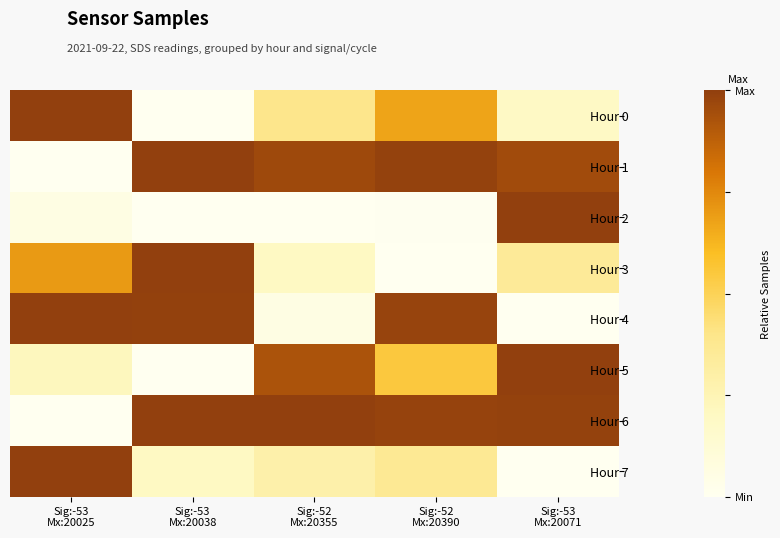

Reading left to right, list all the values displayed in this chart.

Hour 0: Sig:-53
Mx:20025=1.0	Sig:-53
Mx:20038=0.0	Sig:-52
Mx:20355=0.4	Sig:-52
Mx:20390=0.7	Sig:-53
Mx:20071=0.2
Hour 1: Sig:-53
Mx:20025=0.0	Sig:-53
Mx:20038=1.0	Sig:-52
Mx:20355=1.0	Sig:-52
Mx:20390=1.0	Sig:-53
Mx:20071=1.0
Hour 2: Sig:-53
Mx:20025=0.1	Sig:-53
Mx:20038=0.0	Sig:-52
Mx:20355=0.0	Sig:-52
Mx:20390=0.0	Sig:-53
Mx:20071=1.0
Hour 3: Sig:-53
Mx:20025=0.7	Sig:-53
Mx:20038=1.0	Sig:-52
Mx:20355=0.2	Sig:-52
Mx:20390=0.0	Sig:-53
Mx:20071=0.3
Hour 4: Sig:-53
Mx:20025=1.0	Sig:-53
Mx:20038=1.0	Sig:-52
Mx:20355=0.1	Sig:-52
Mx:20390=1.0	Sig:-53
Mx:20071=0.0
Hour 5: Sig:-53
Mx:20025=0.2	Sig:-53
Mx:20038=0.0	Sig:-52
Mx:20355=0.9	Sig:-52
Mx:20390=0.5	Sig:-53
Mx:20071=1.0
Hour 6: Sig:-53
Mx:20025=0.0	Sig:-53
Mx:20038=1.0	Sig:-52
Mx:20355=1.0	Sig:-52
Mx:20390=1.0	Sig:-53
Mx:20071=1.0
Hour 7: Sig:-53
Mx:20025=1.0	Sig:-53
Mx:20038=0.2	Sig:-52
Mx:20355=0.3	Sig:-52
Mx:20390=0.4	Sig:-53
Mx:20071=0.0